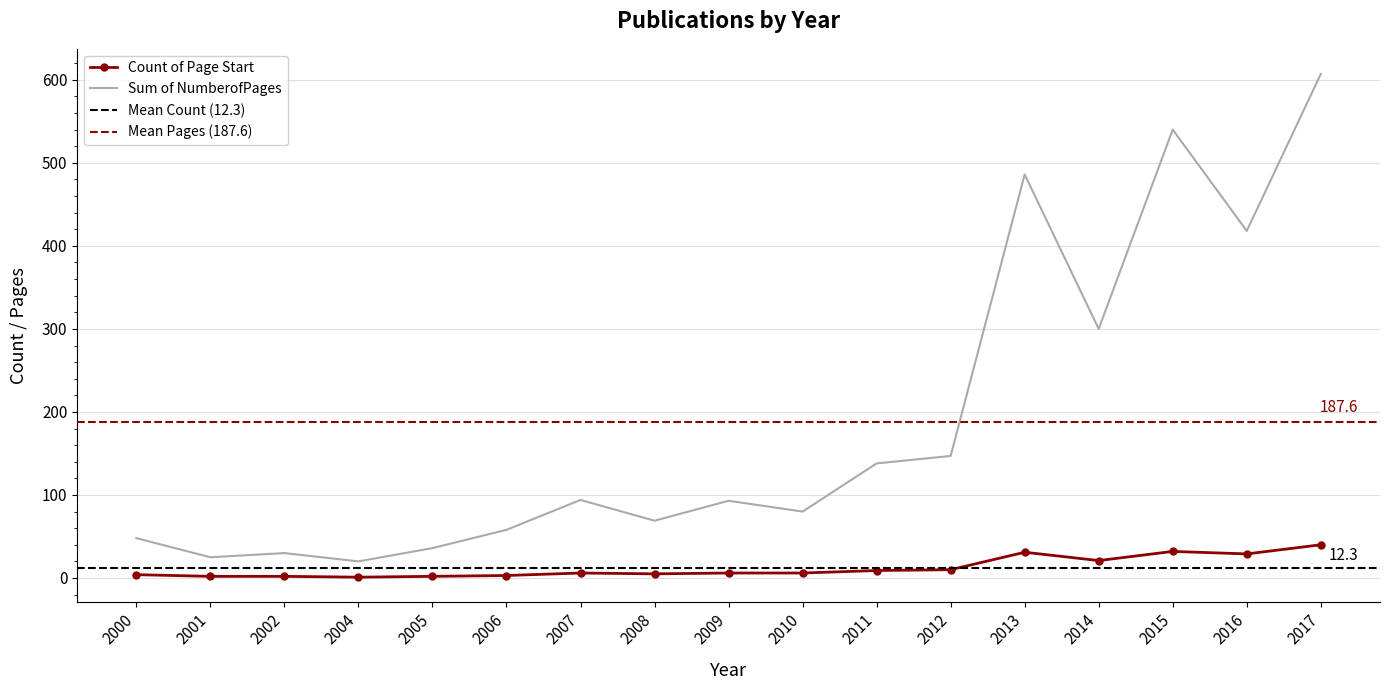

True or false: Sum of NumberofPages and Count of Page Start intersect in this chart.

False